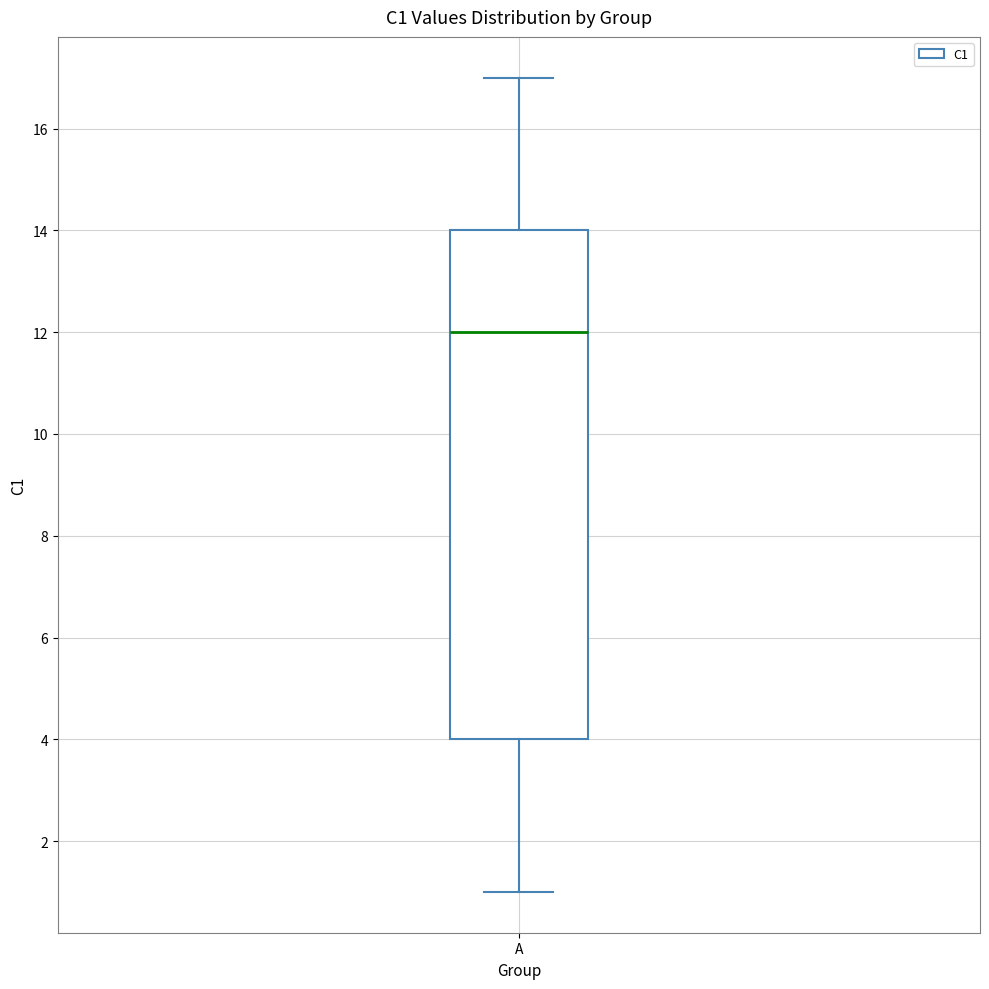

Transcribe this box plot: give where the median line is, the range the box spans, and where the two whiskers end, as read against the y-axis. The values are not printed on the chart, so give them approximately, as read against the axis.

median 12, box 4 to 14, whiskers 1 to 17